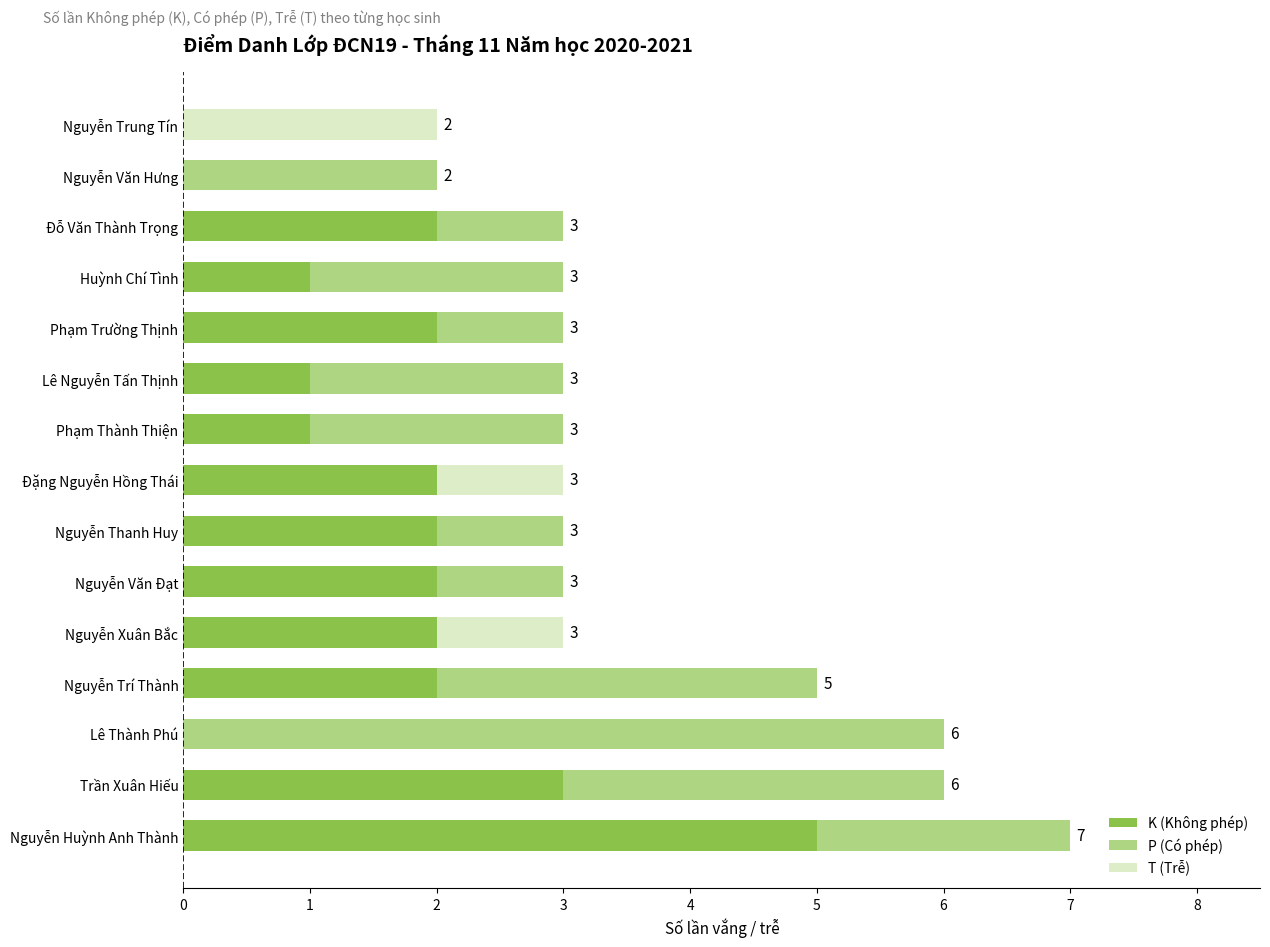

What is the total value across all series at Huỳnh Chí Tình?

3